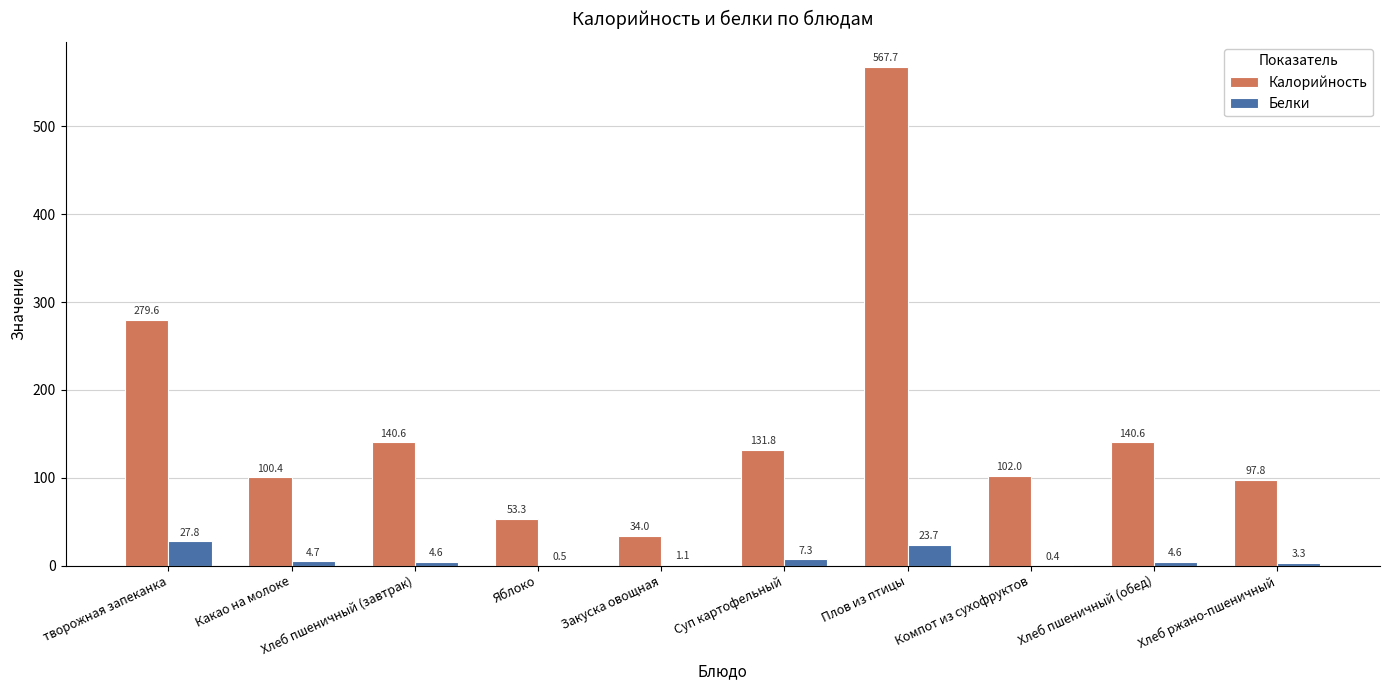

Which series changed the most between Какао на молоке and Закуска овощная?

Калорийность